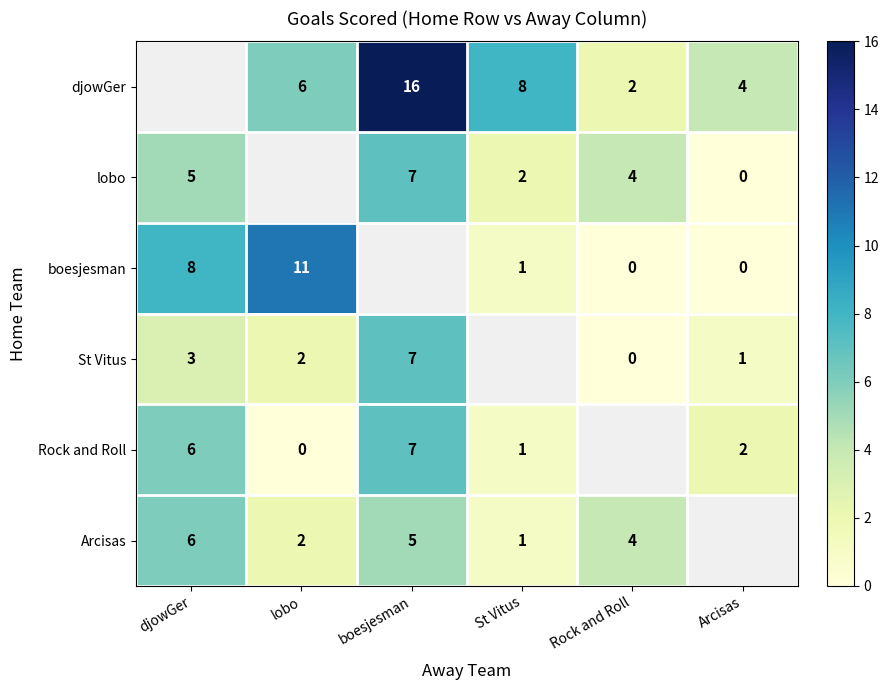

What is the sum of the St Vitus values at djowGer and Rock and Roll?

3